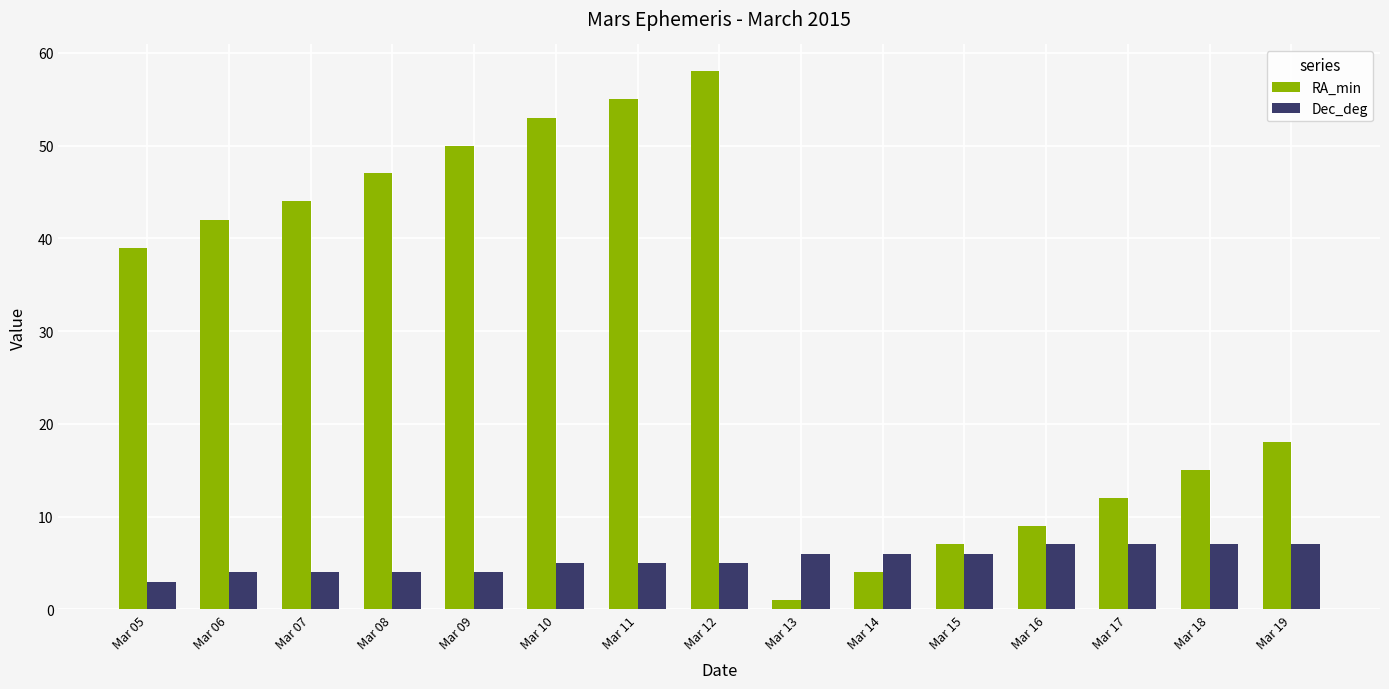

Which series changed the most between Mar 16 and Mar 17?

RA_min